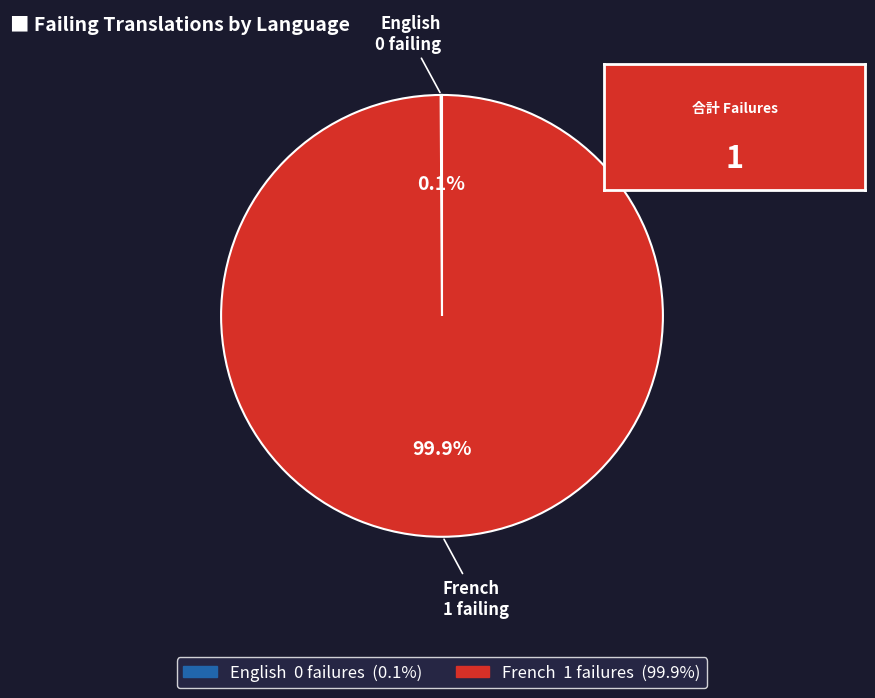

Does any single category account for the majority?

Yes